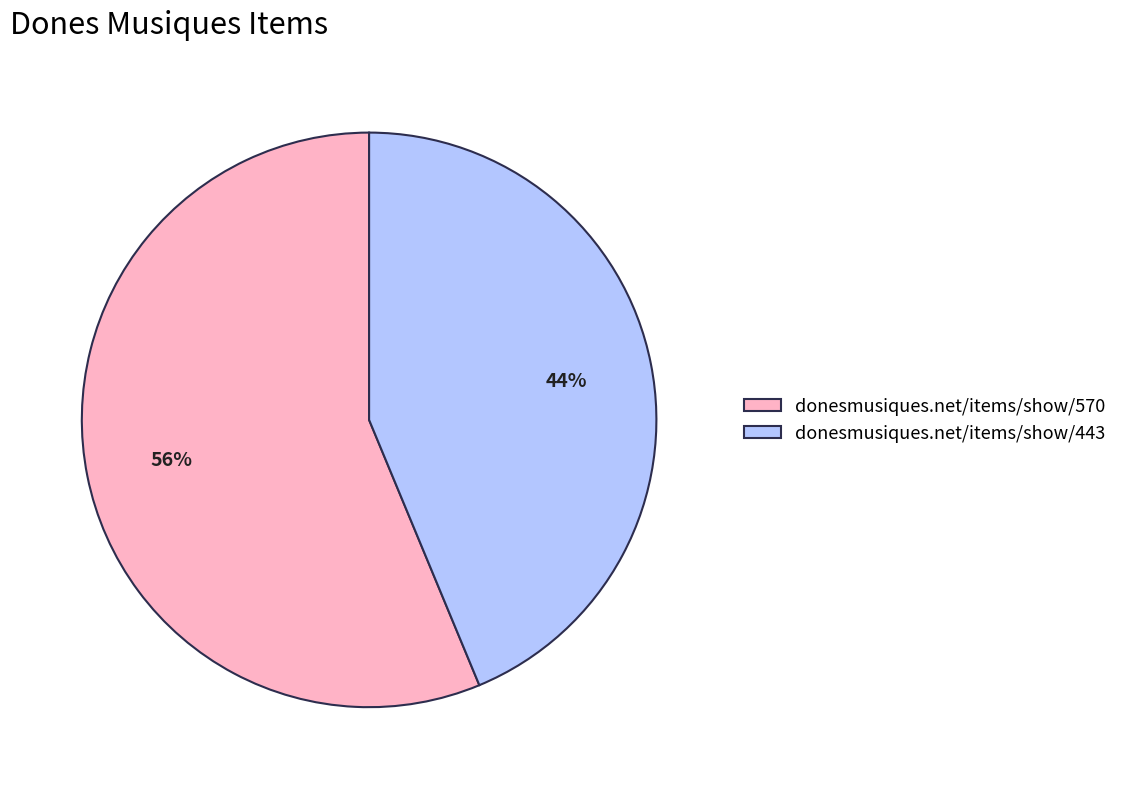

Rank the categories by value from highest to lowest.

donesmusiques.net/items/show/570, donesmusiques.net/items/show/443